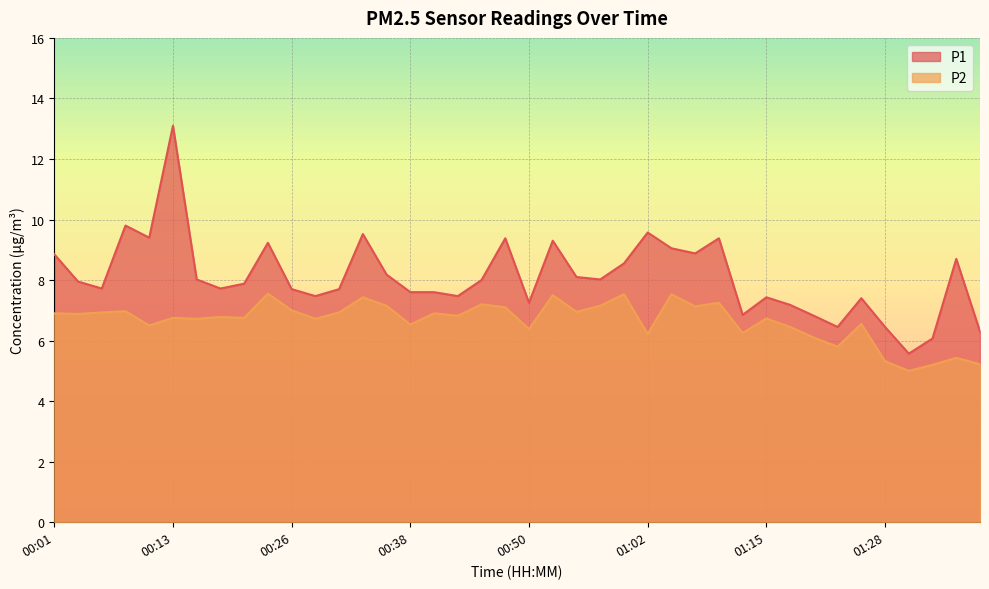

What is the total value across all series at 01:25?

13.9